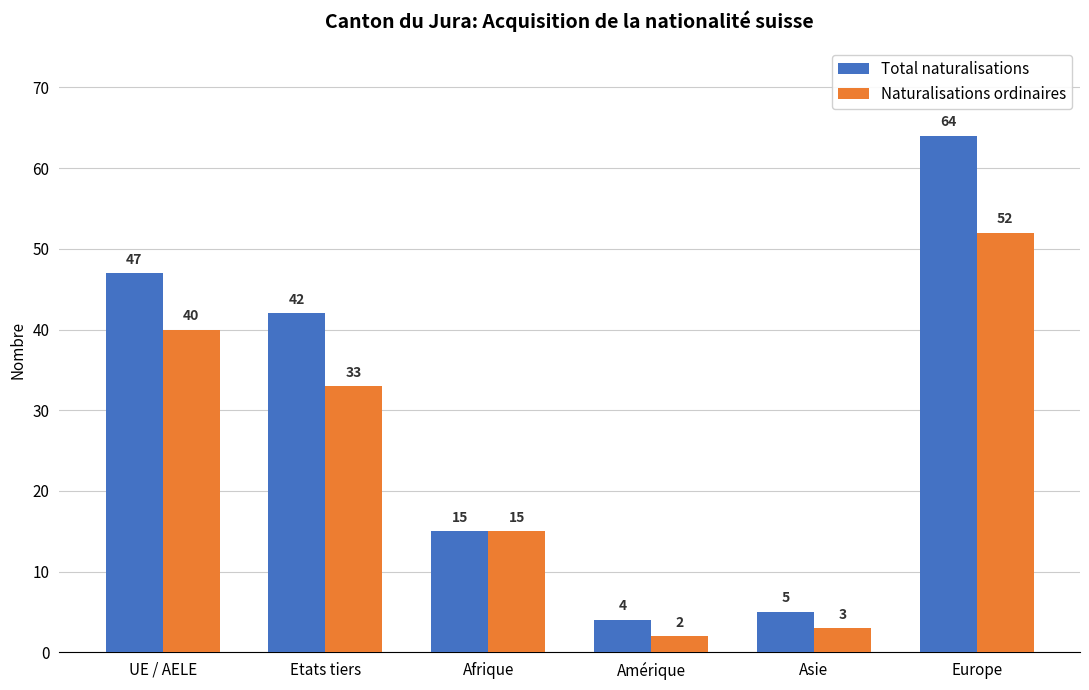

Between Etats tiers and Asie, which series saw the biggest shift?

Total naturalisations